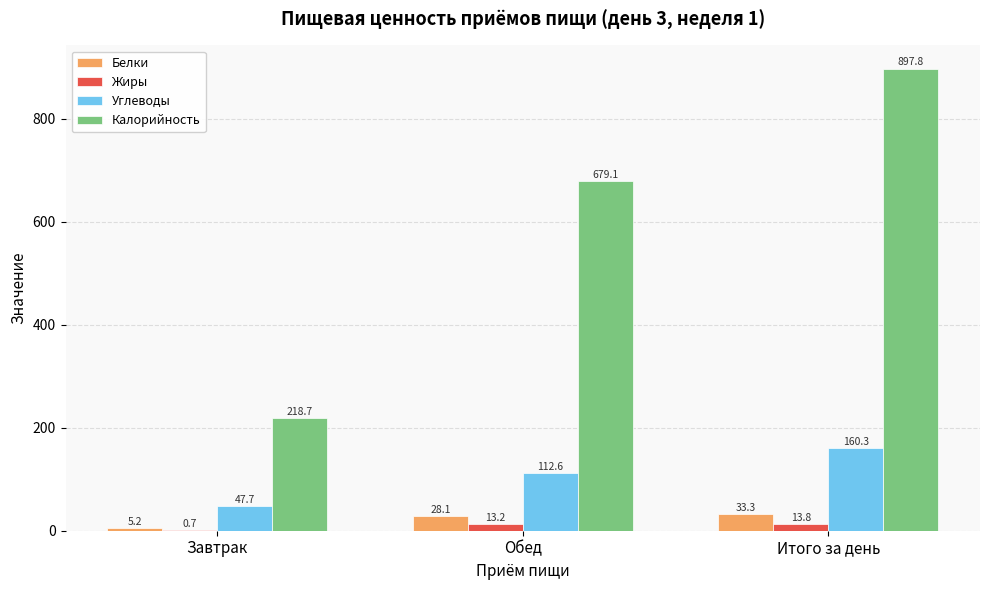

How many groups of bars are there?

3